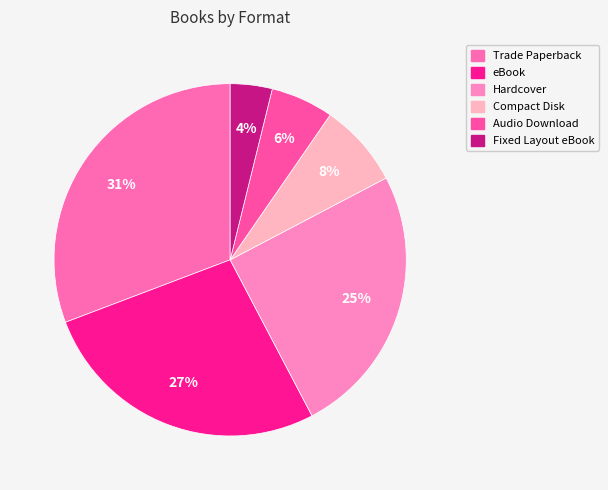

Count the number of slices in the pie.

6